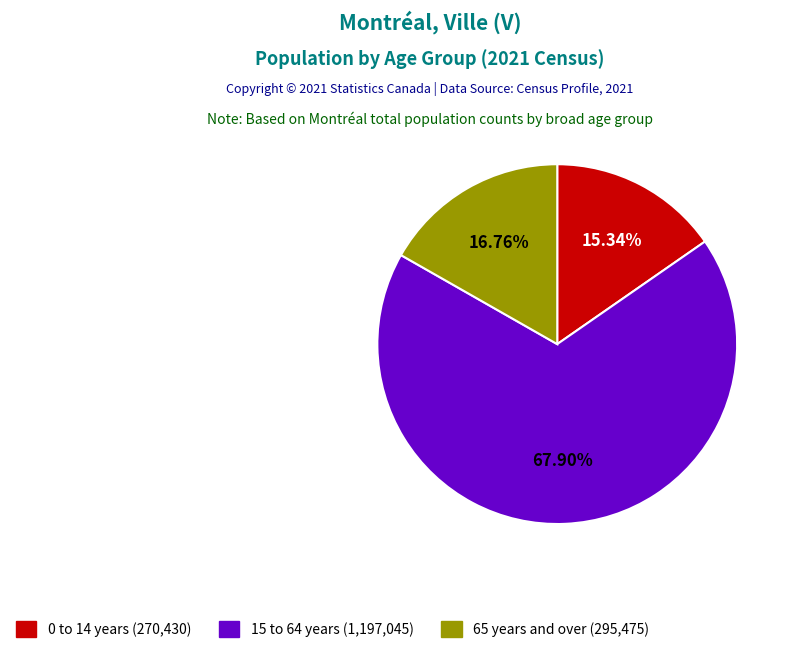

Which has a higher value, 65 years and over or 15 to 64 years?

15 to 64 years